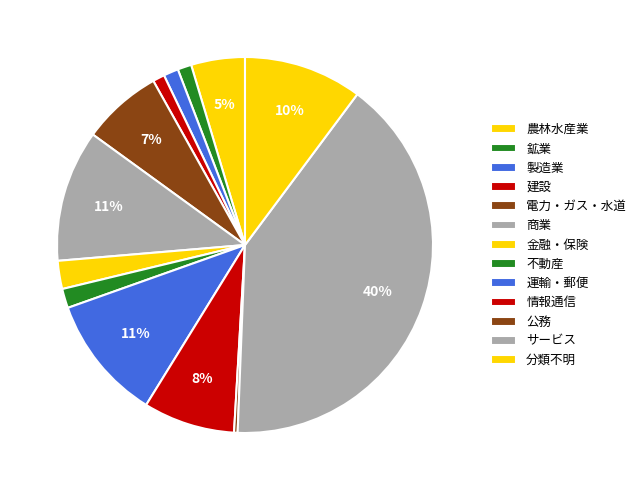

What percentage do 不動産 and 鉱業 together represent?

2.9%